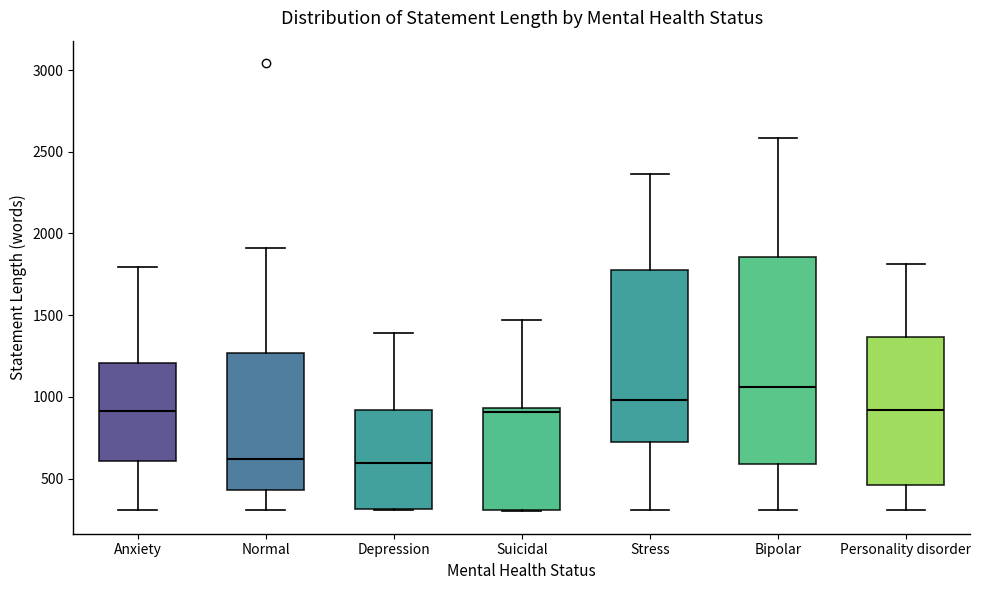

Reading left to right, transcribe this box plot: for each box, give where its median line is, the range the box spans, and where its two whiskers end, as read against the y-axis. The values are not printed on the chart, so give them approximately, as read against the axis.

Anxiety: median 900, box 600 to 1200, whiskers 300 to 1800
Normal: median 600, box 450 to 1250, whiskers 300 to 1900
Depression: median 600, box 300 to 900, whiskers 300 to 1400
Suicidal: median 900, box 300 to 950, whiskers 300 to 1450
Stress: median 1000, box 700 to 1750, whiskers 300 to 2350
Bipolar: median 1050, box 600 to 1850, whiskers 300 to 2600
Personality disorder: median 900, box 450 to 1350, whiskers 300 to 1800